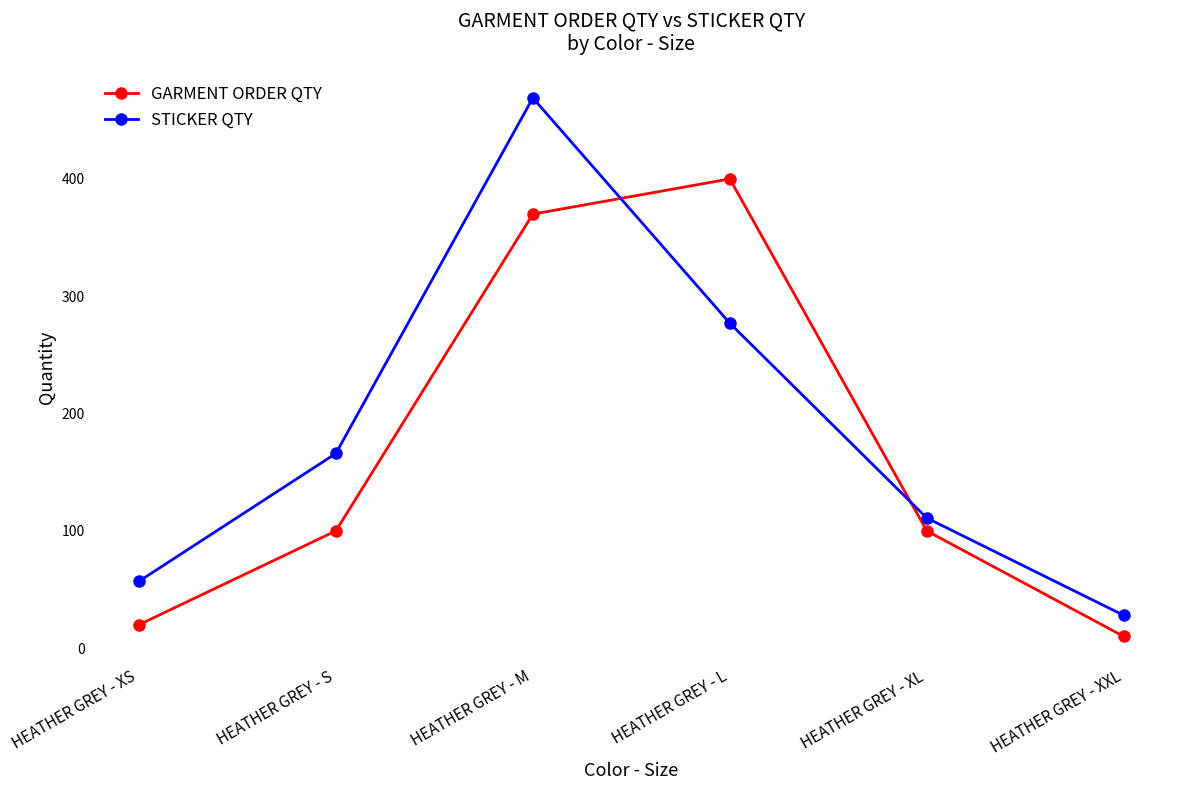

At which category is the sum across all series the highest?

HEATHER GREY - M